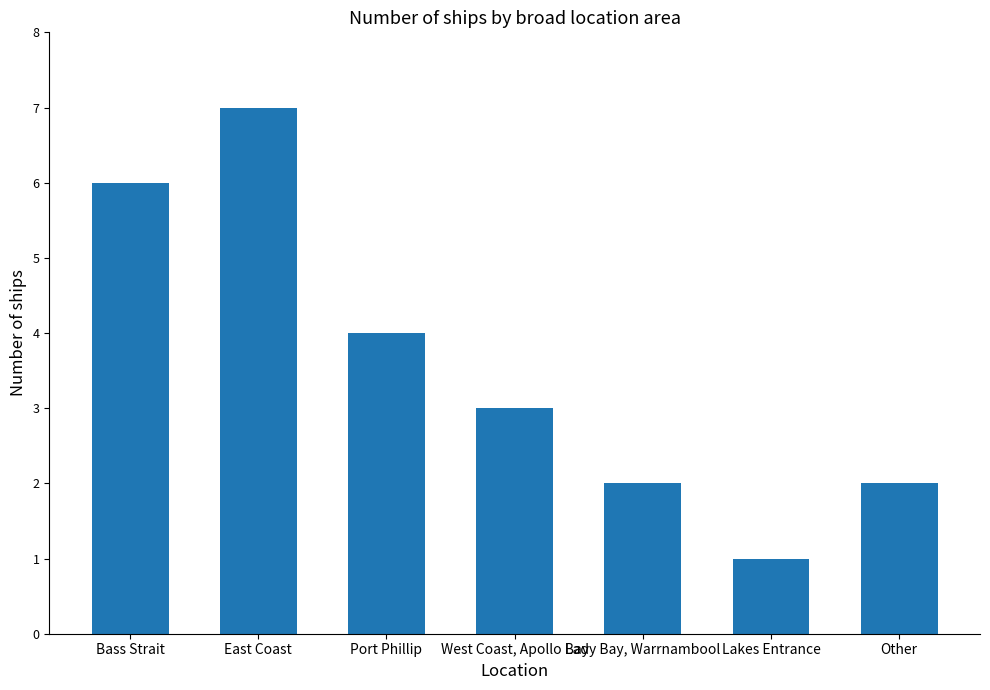

How many categories are shown in the chart?

7